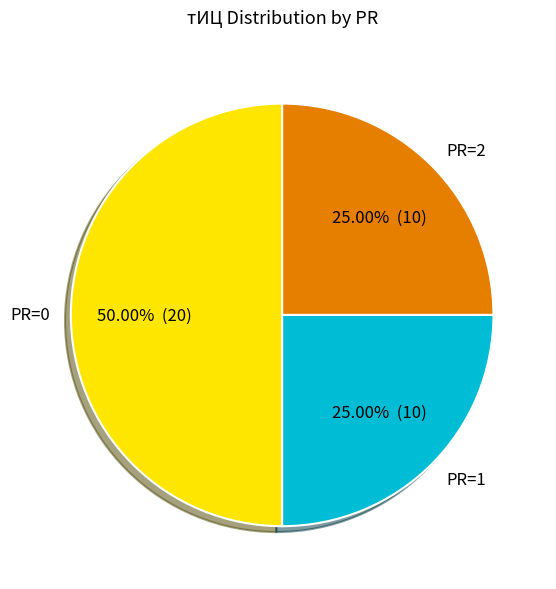

How many segments does this pie chart have?

3